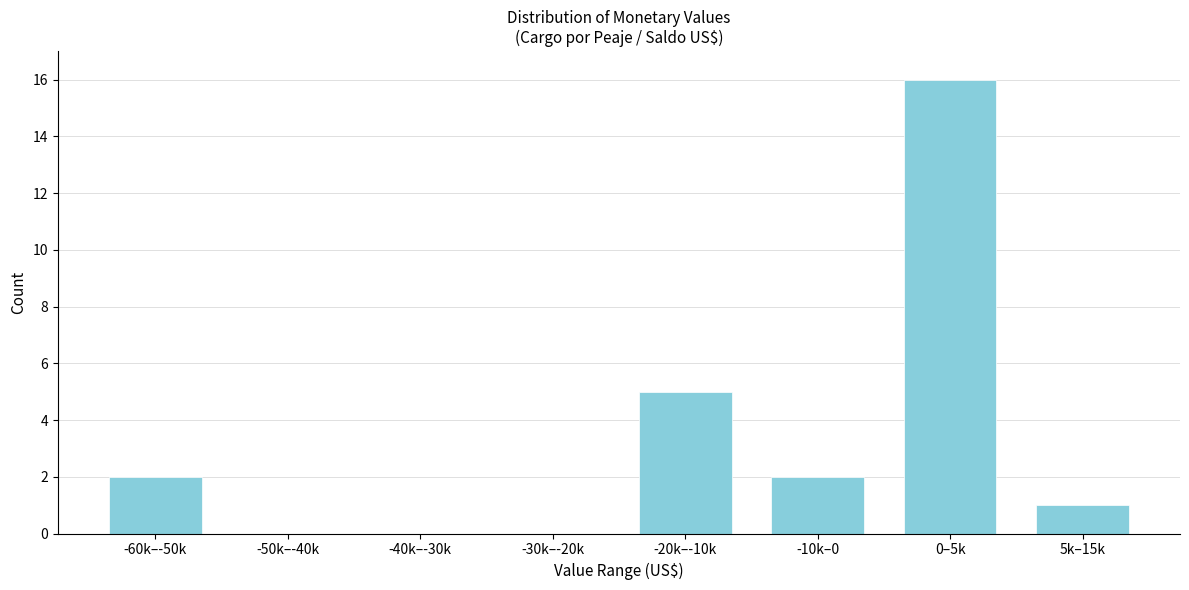

Reading left to right, transcribe all the data shown in this chart.

-60k–-50k=2	-50k–-40k=0	-40k–-30k=0	-30k–-20k=0	-20k–-10k=5	-10k–0=2	0–5k=16	5k–15k=1